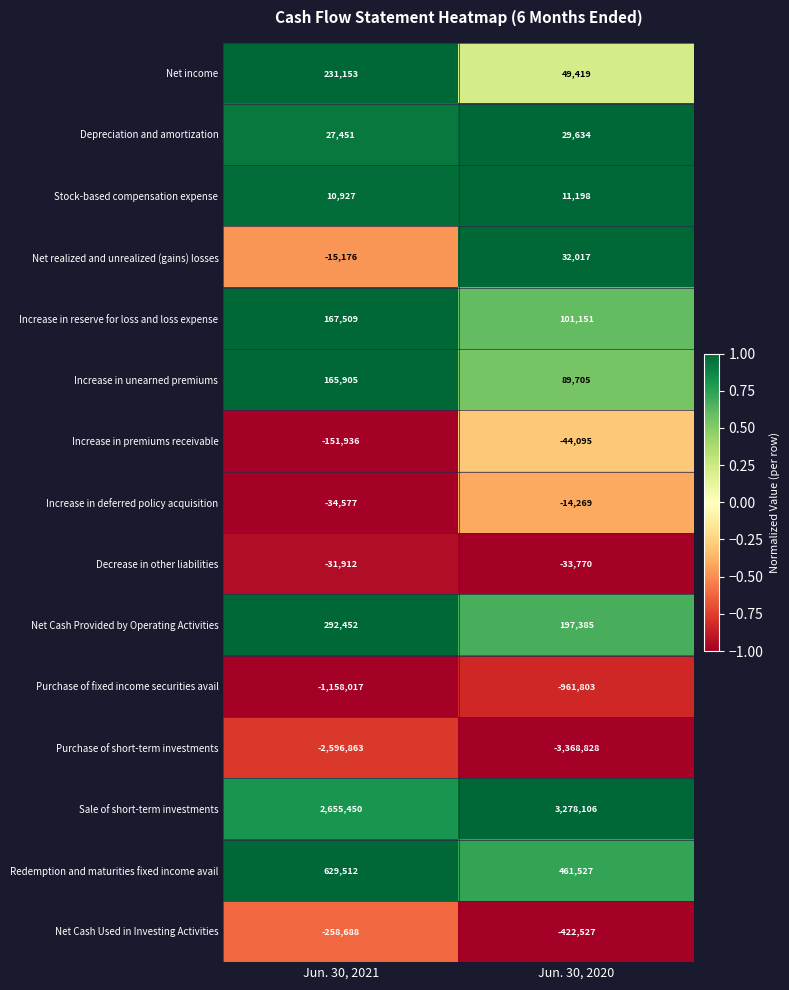

Between Jun. 30, 2021 and Jun. 30, 2020, which series saw the biggest shift?

Purchase of short-term investments